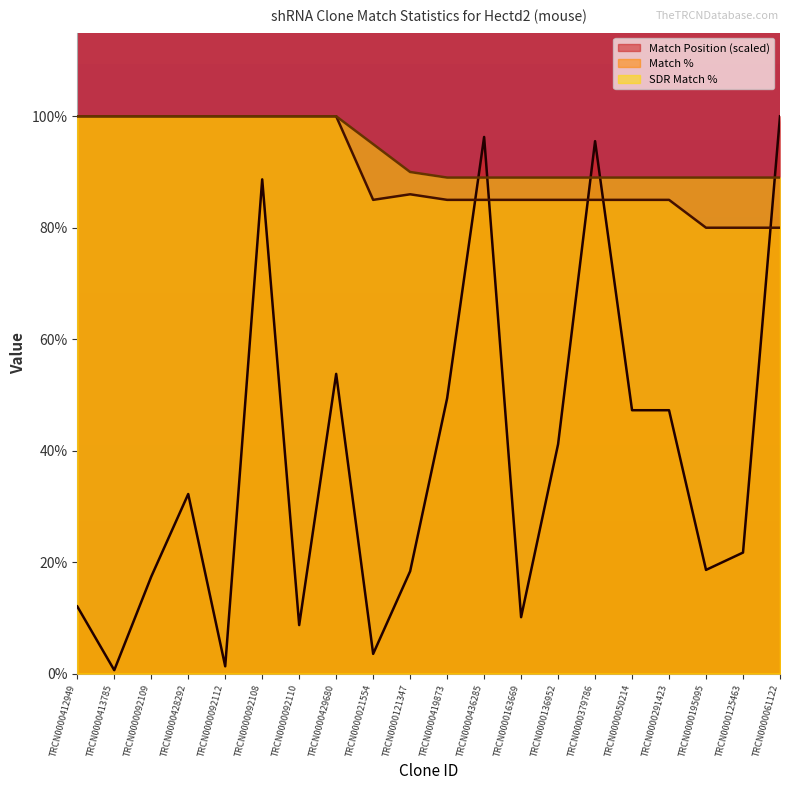

At which label does Match Position reach its minimum?

TRCN0000413785